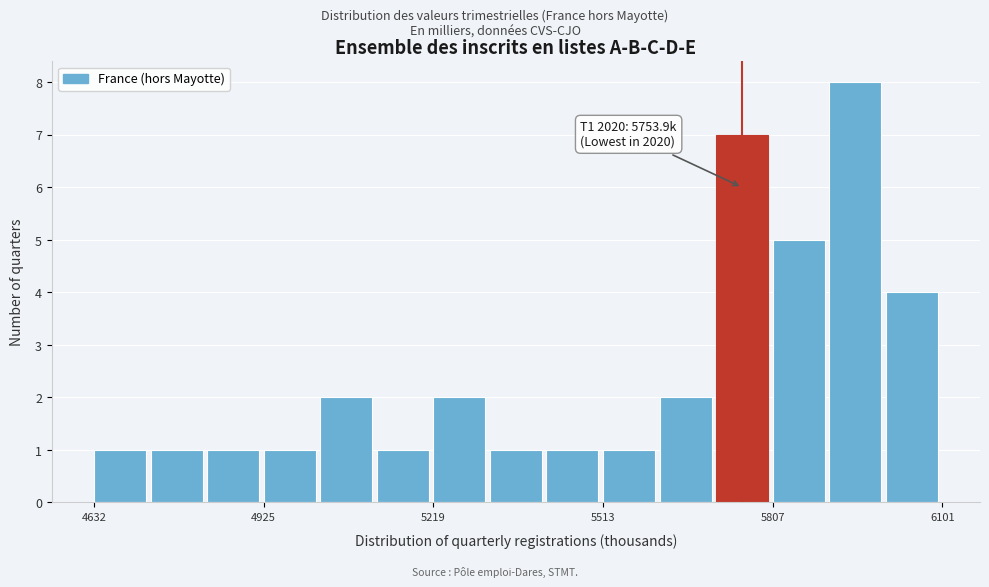

Around what value on the x-axis is the tallest bar? Give the approximate position of its centre, as read against the axis.

5950